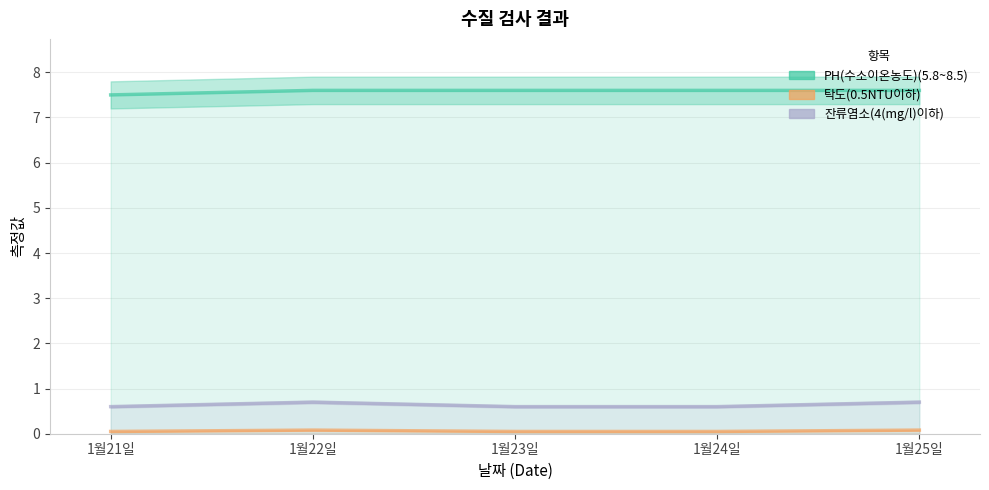

What is the total value across all series at 1월21일?

8.2